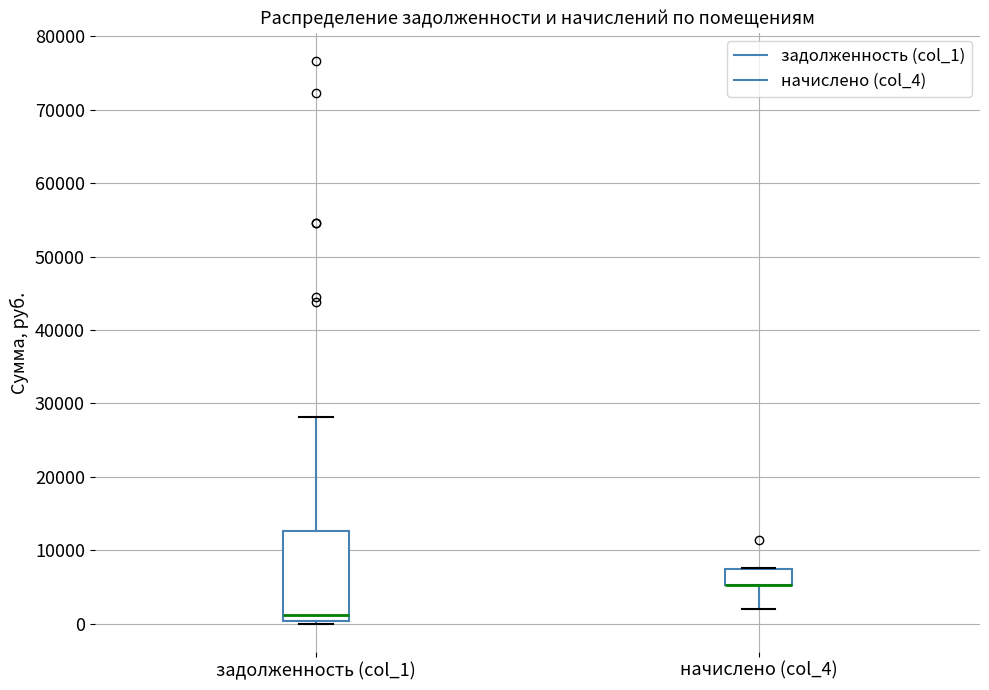

Where does the lower whisker of the box for начислено (col_4) end on the y-axis? The values are not printed on the chart, so give them approximately, as read against the axis.

2000